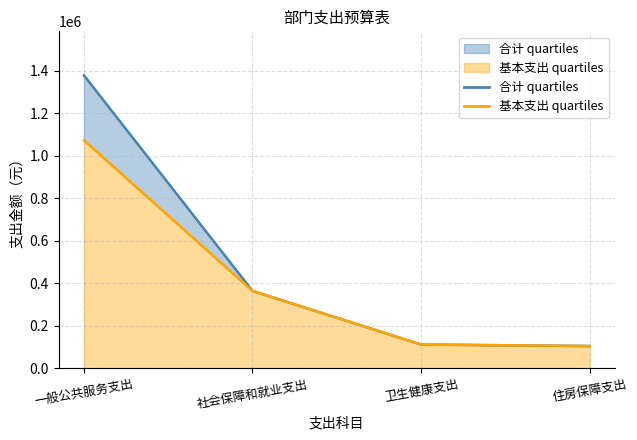

The 基本支出 series shows 94040 at 社会保障和就业支出. True or false?

False